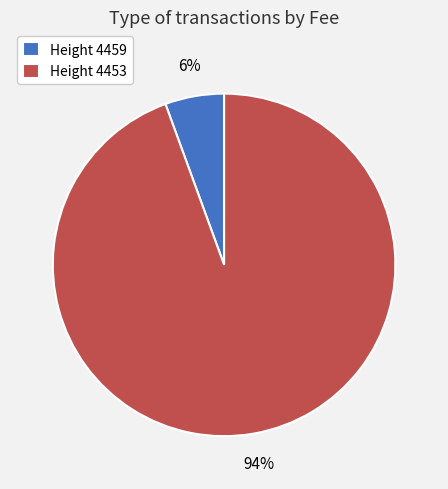

Count the number of slices in the pie.

2